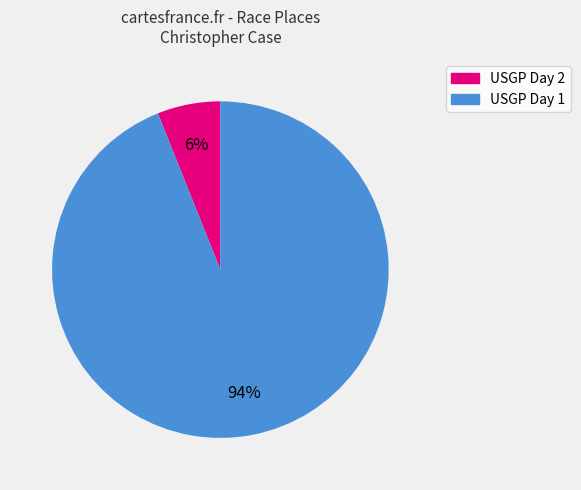

Is there a majority slice in this chart?

Yes